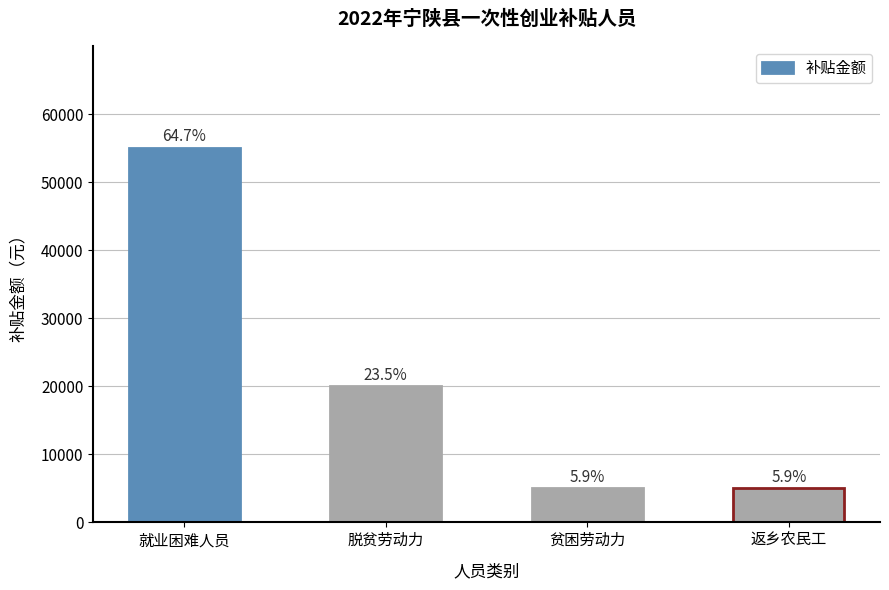

What is the label of the 2nd bar from the right?

贫困劳动力